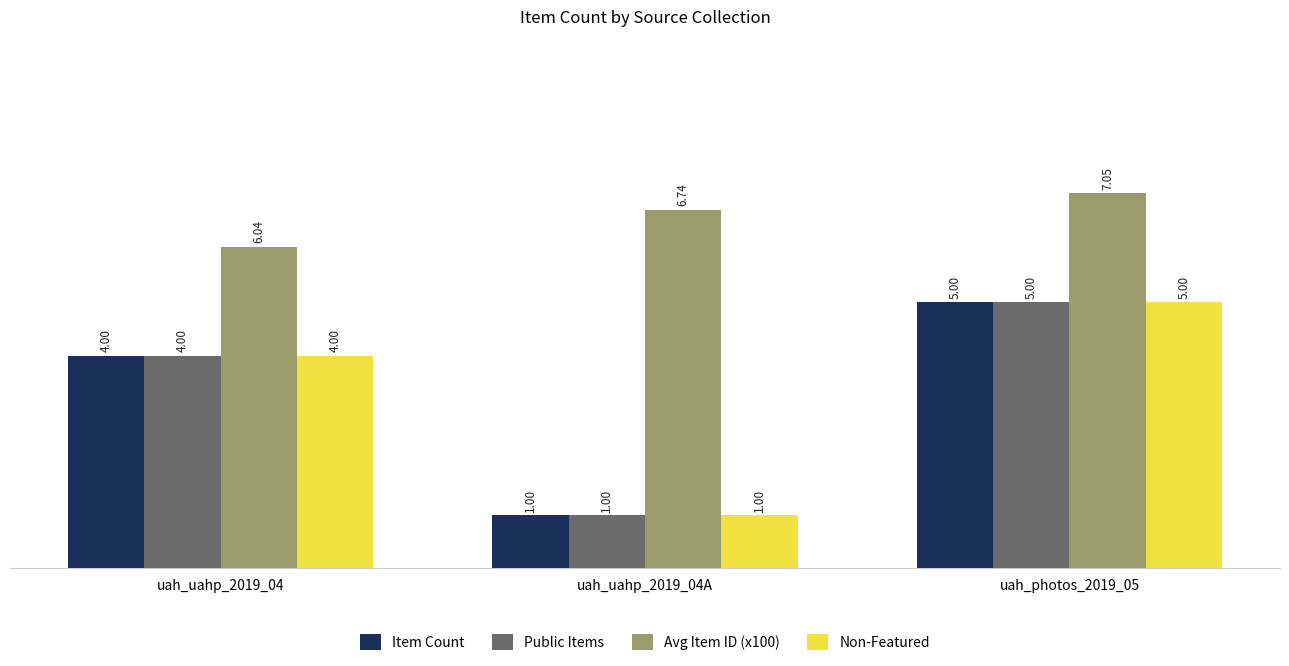

Which label corresponds to the largest value in the chart?

uah_photos_2019_05